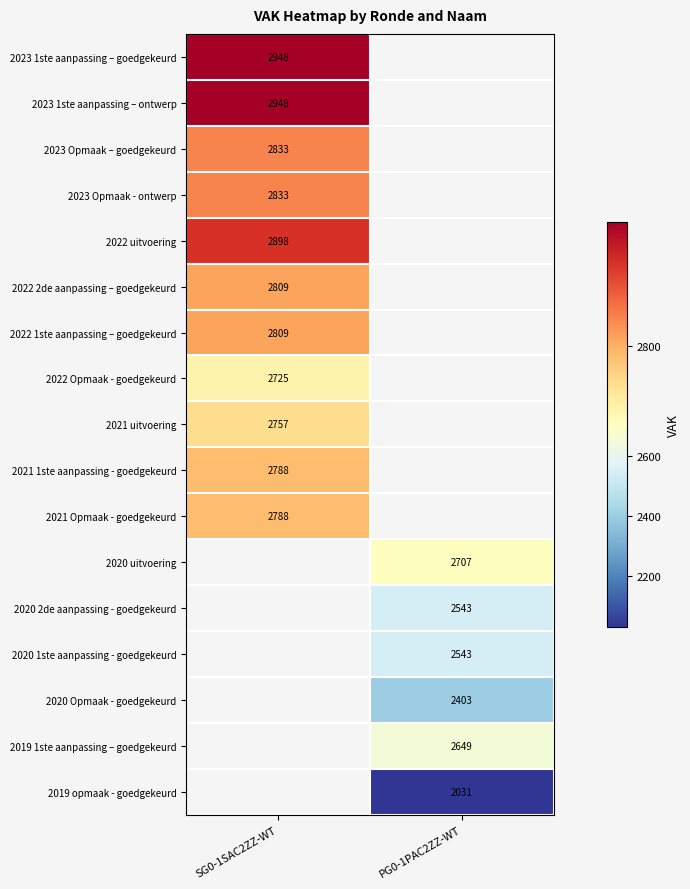

Is the value of 2020 1ste aanpassing - goedgekeurd at PG0-1PAC2ZZ-WT greater than the value of 2021 uitvoering at SG0-1SAC2ZZ-WT?

No